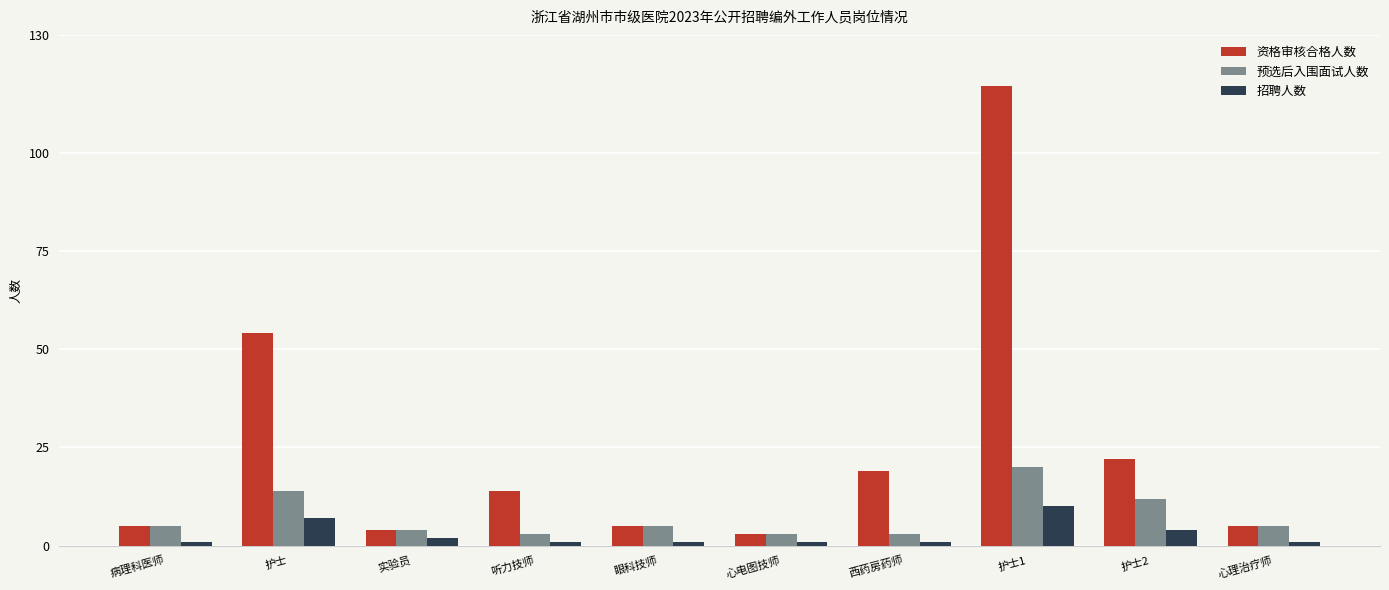

What is the maximum value shown in the chart?

117